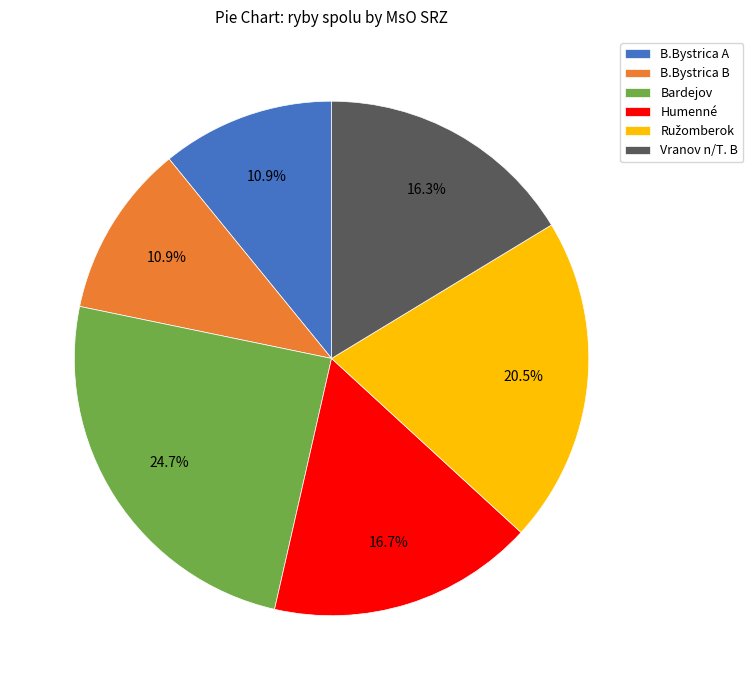

To the nearest percent, what is the difference between the largest and smallest slice percentages?

14%